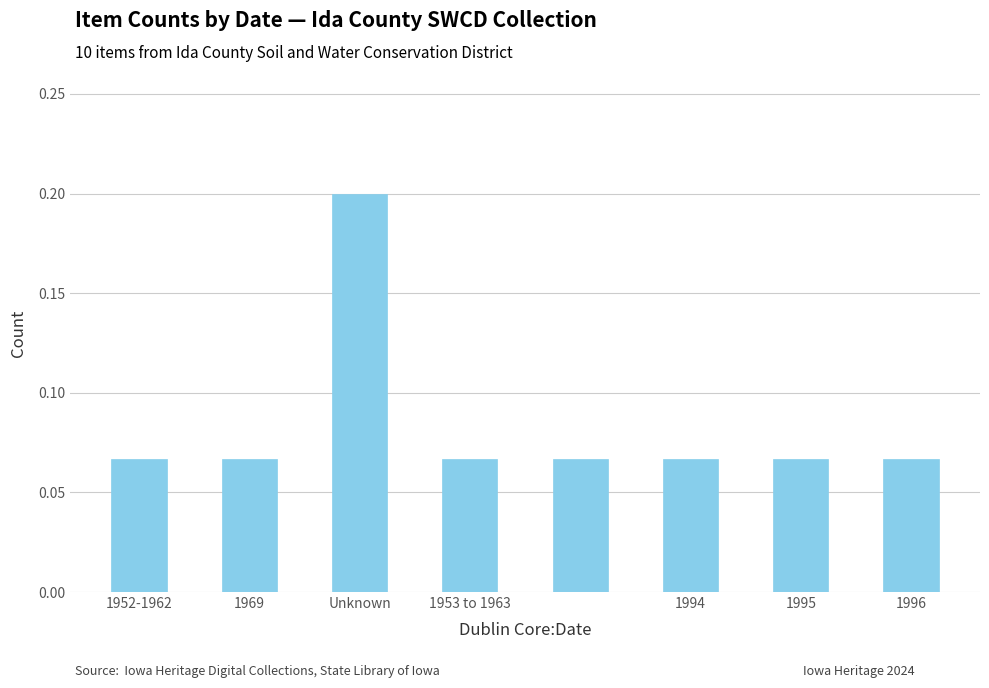

What is the sum of all values?

0.7